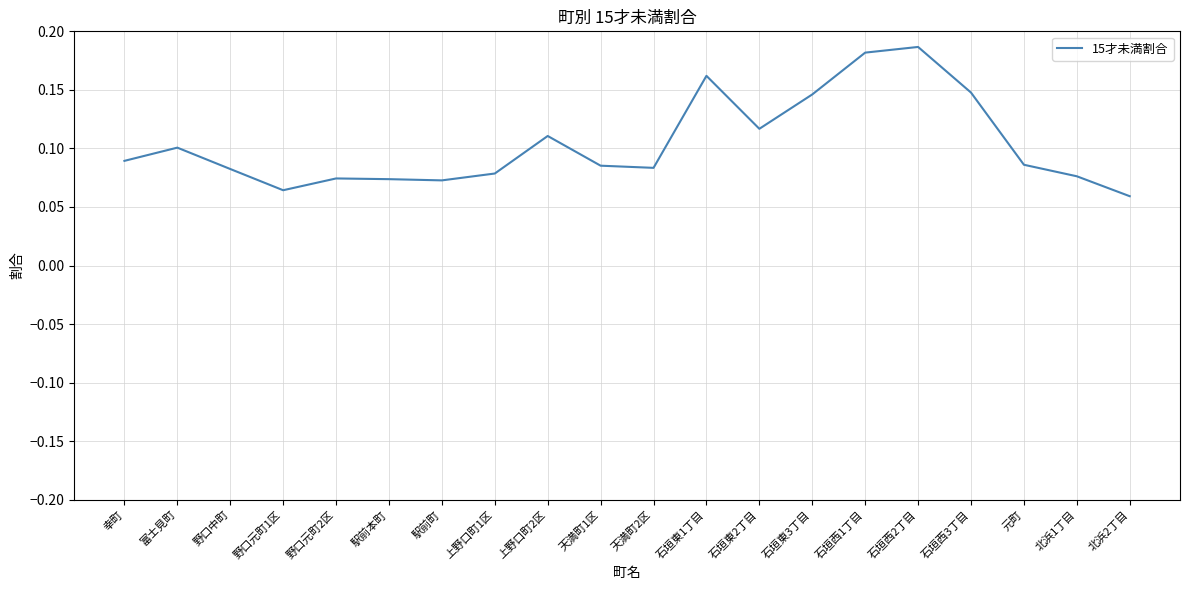

Which label corresponds to the largest value in the chart?

石垣西2丁目